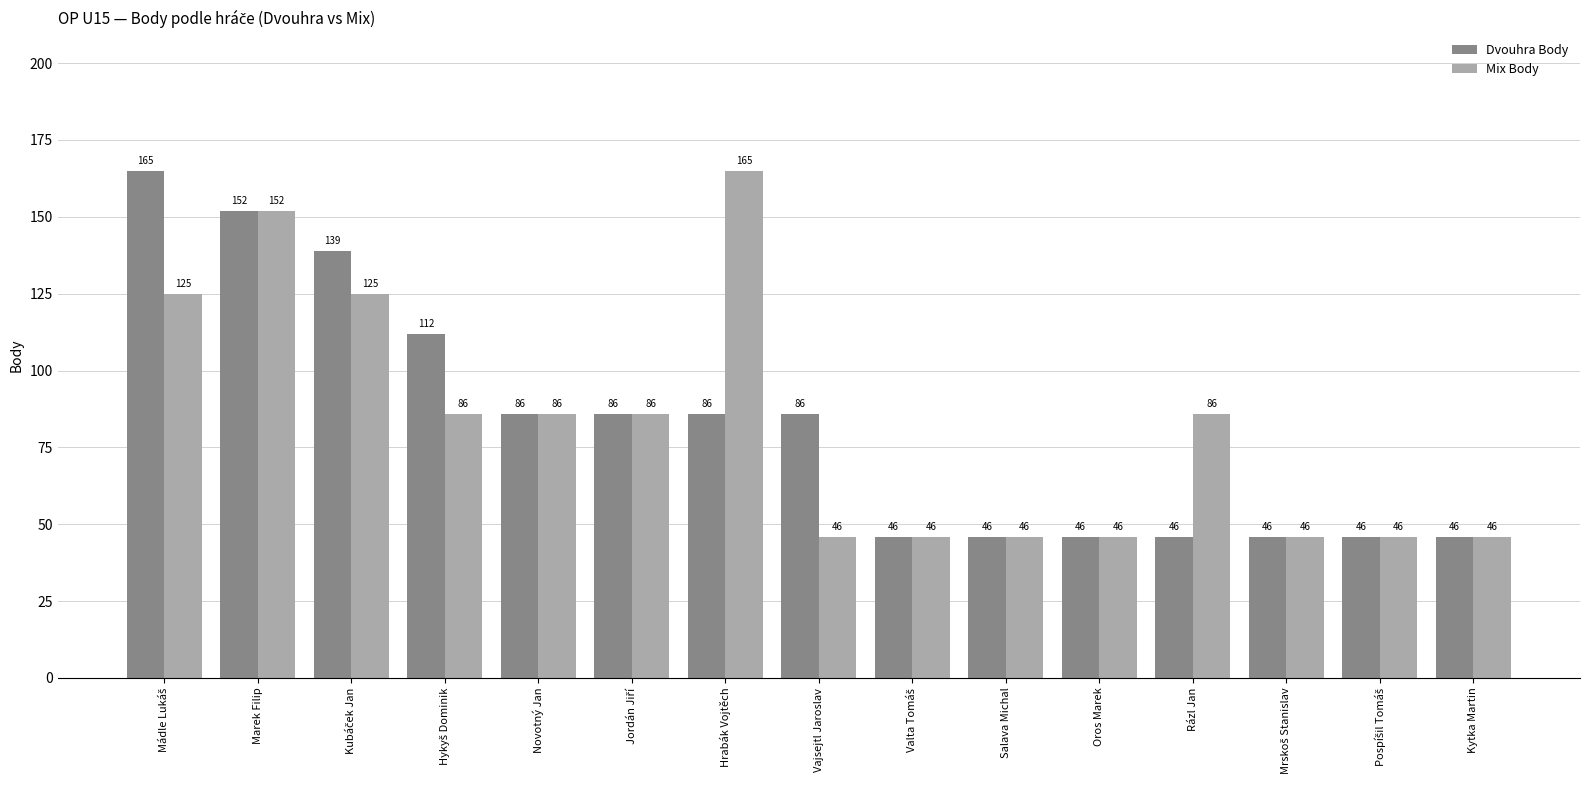

What is the difference between the maximum and minimum values in the Mix Body series?

119